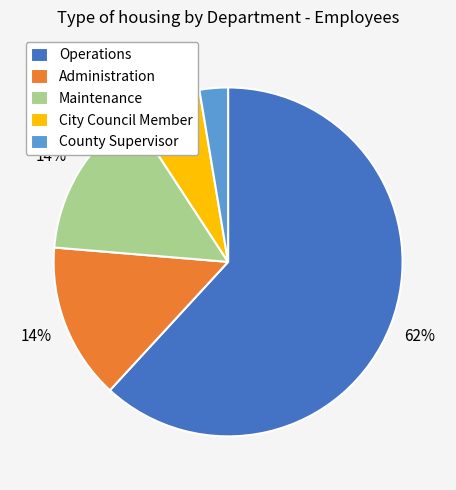

Between City Council Member and Administration, which is larger?

Administration